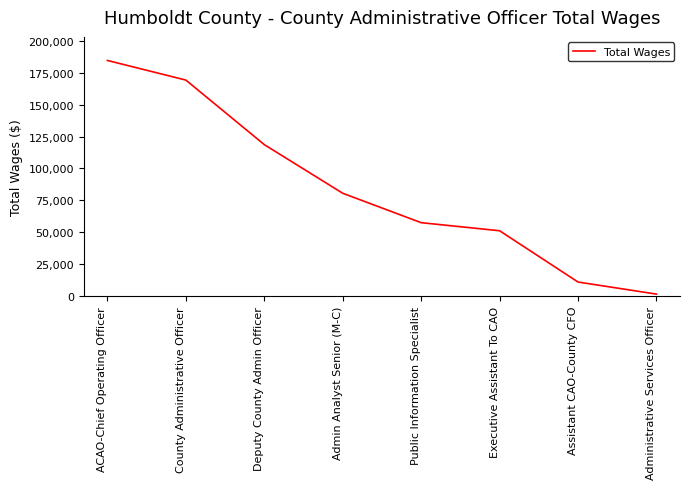

What is the average value?

84327